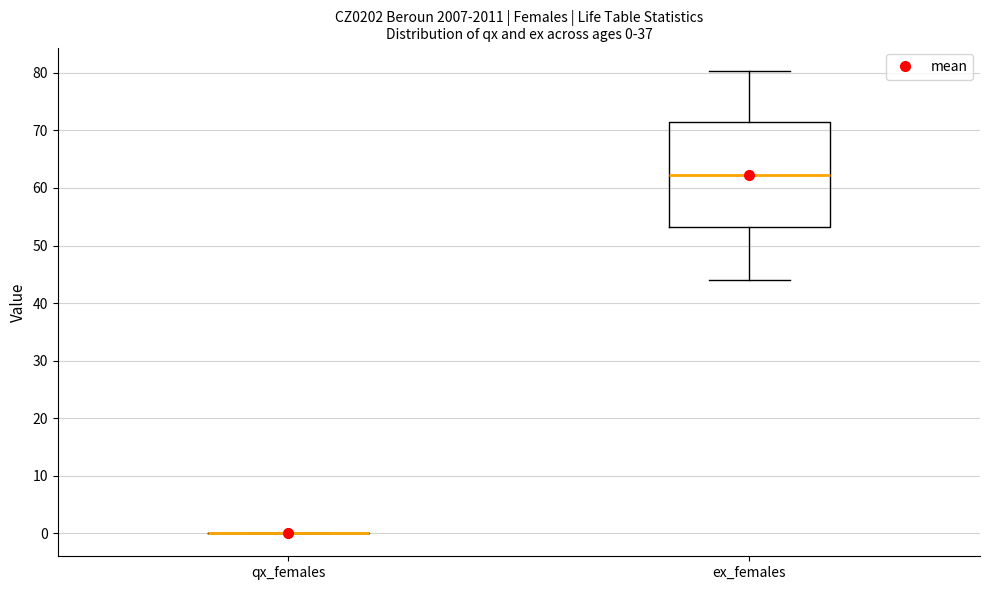

Comparing the boxes themselves (not the whiskers), which one is the tallest?

ex_females